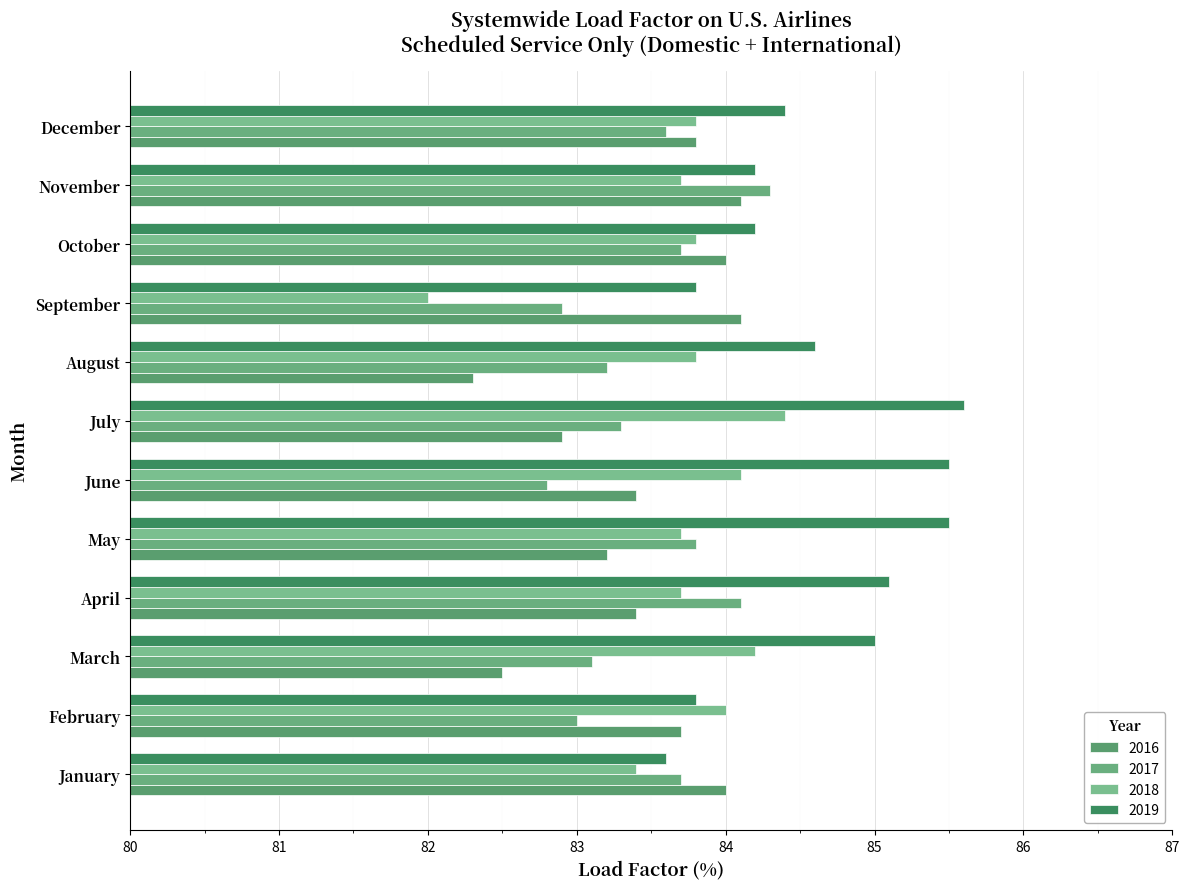

Which series has the largest total across all categories?

2019